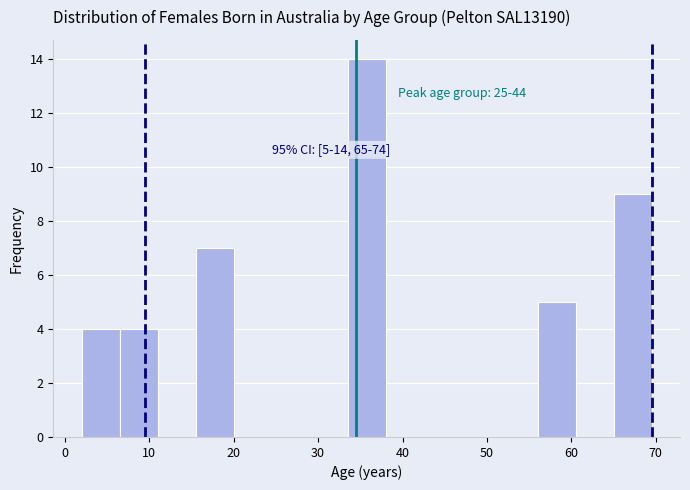

Which range on the x-axis has the tallest bar?

33.5 to 38.0